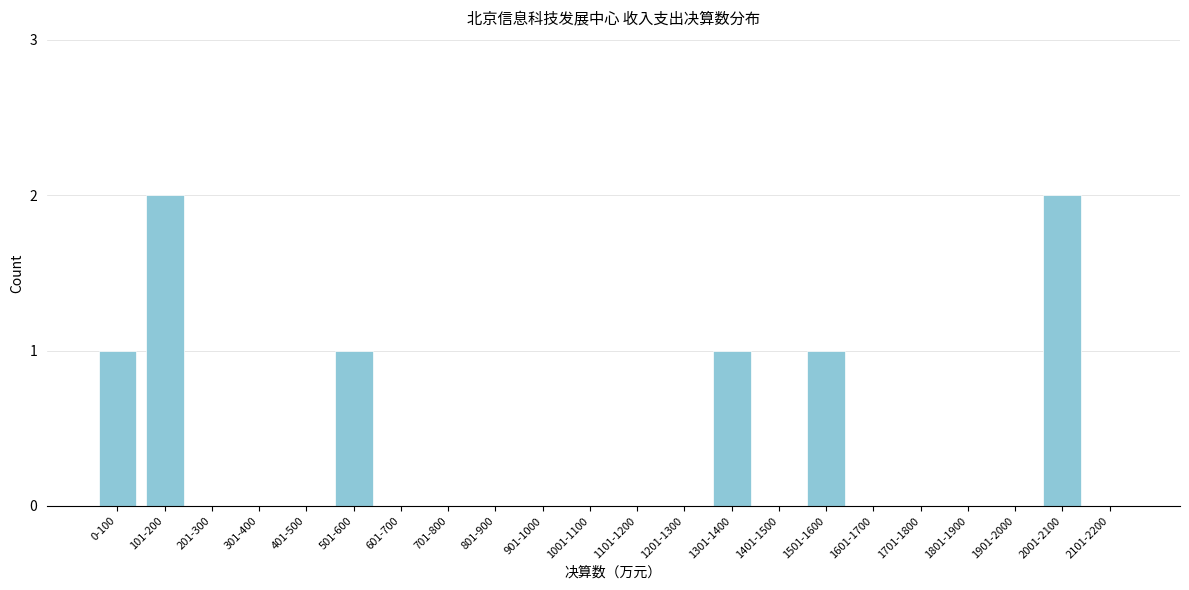

Reading right to left, what are all the values shown in this chart?

2101-2200=0	2001-2100=2	1901-2000=0	1801-1900=0	1701-1800=0	1601-1700=0	1501-1600=1	1401-1500=0	1301-1400=1	1201-1300=0	1101-1200=0	1001-1100=0	901-1000=0	801-900=0	701-800=0	601-700=0	501-600=1	401-500=0	301-400=0	201-300=0	101-200=2	0-100=1